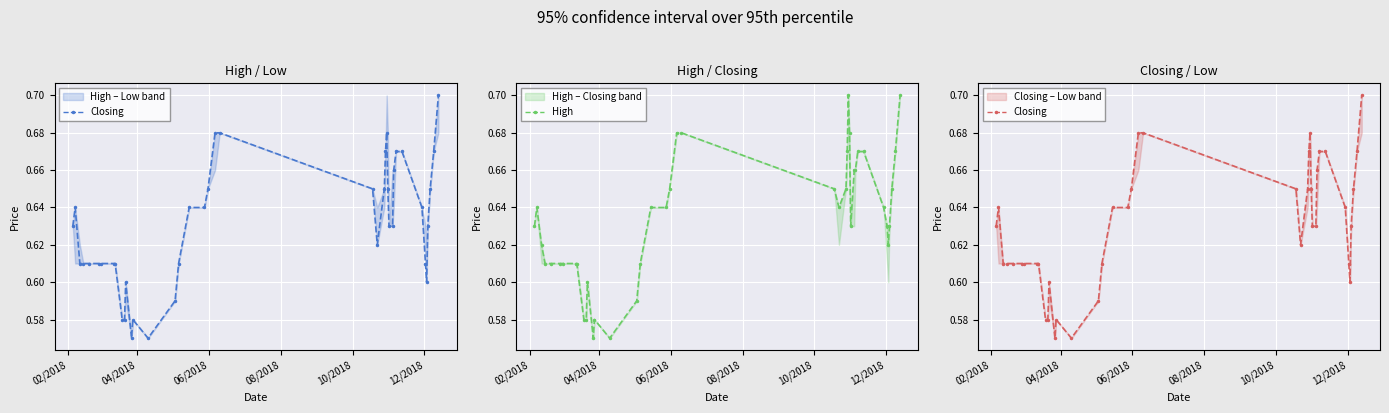

What are all the series names shown in the legend?

Closing, High